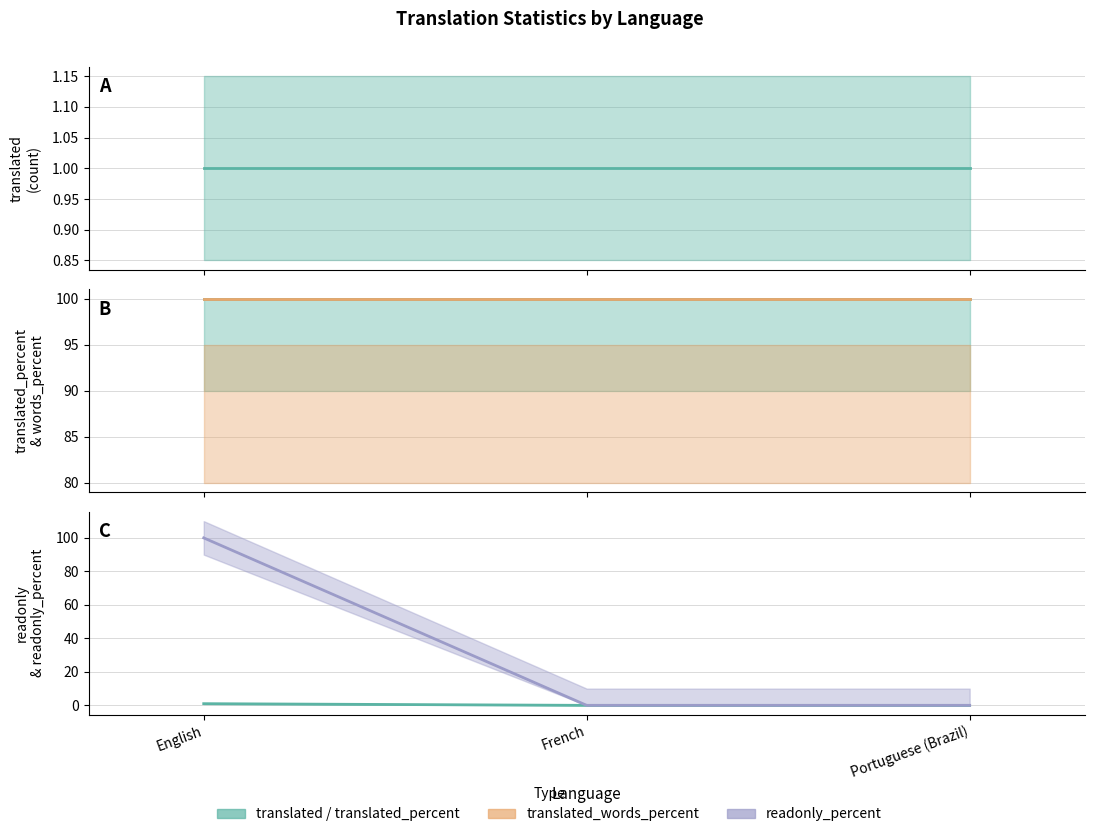

Reading right to left, transcribe all the data shown in this chart.

translated: 1	1	1
translated_percent: 100	100	100
translated_words_percent: 100	100	100
readonly: 0	0	1
readonly_percent: 0	0	100